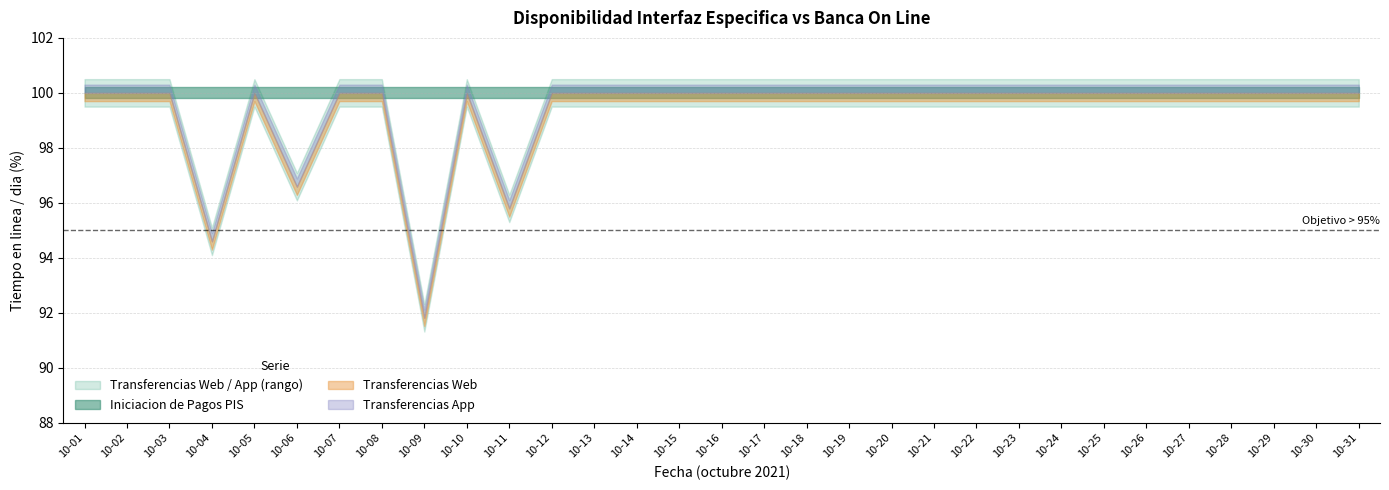

At which category does the chart reach its minimum across all series?

10-09